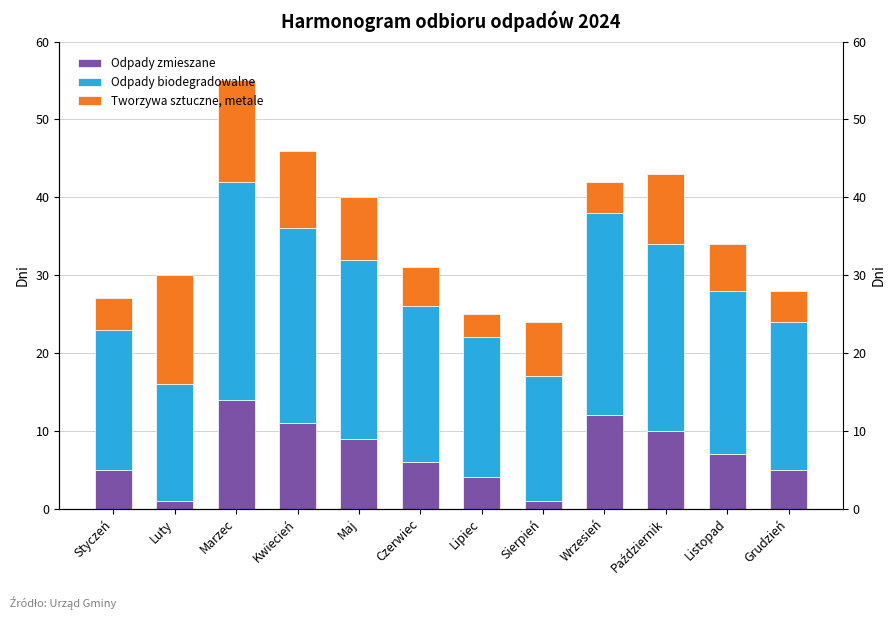

How many categories are shown in the chart?

12